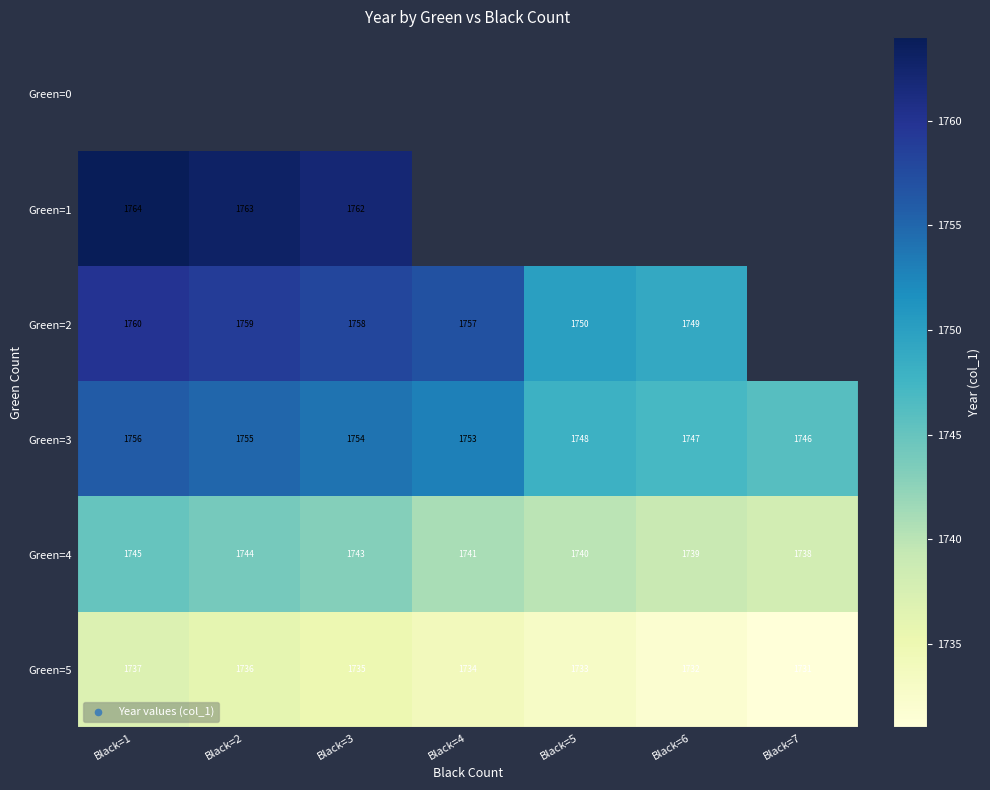

What is the minimum value shown in the chart?

1731.0